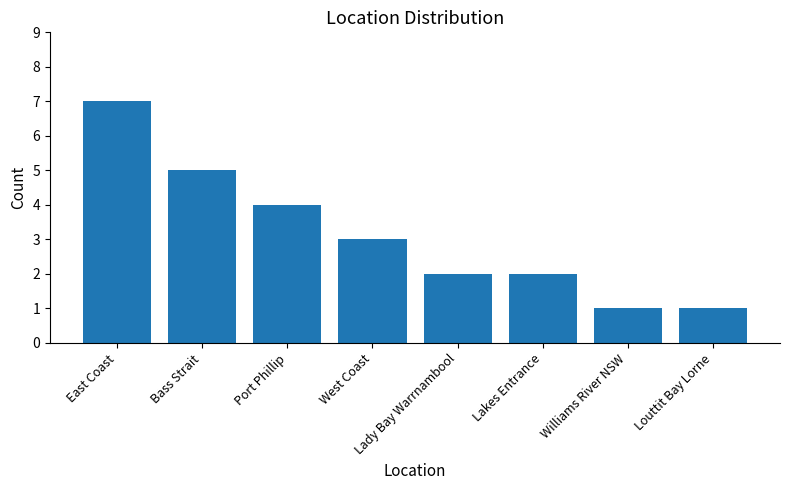

The value at West Coast is 4. True or false?

False